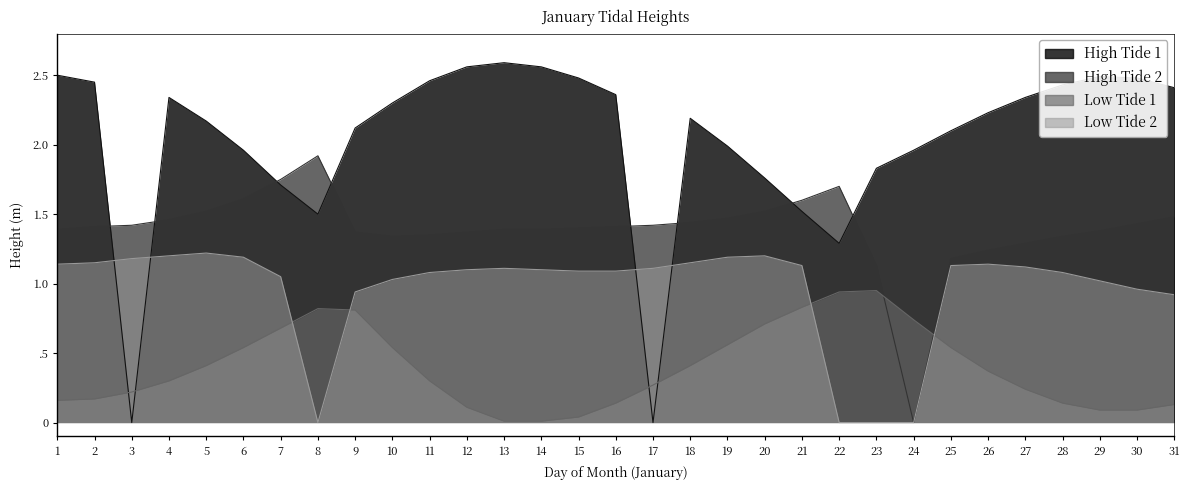

Where do Low Tide 2 and High Tide 1 first cross each other?

2 and 3